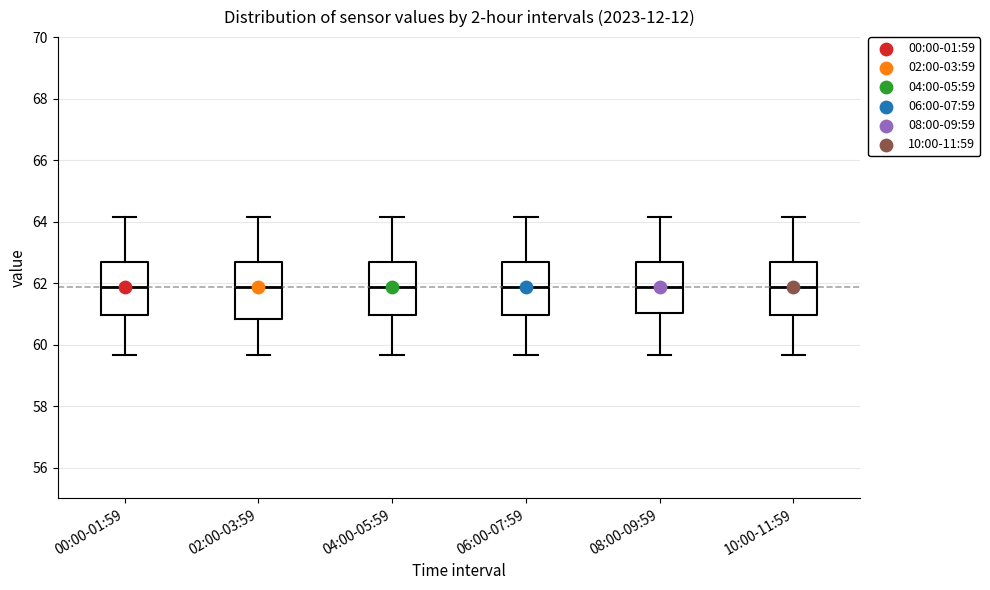

Reading left to right, read every box against the y-axis: the position of its median line, the range the box covers, and the ends of its whiskers. The values are not printed on the chart, so give them approximately, as read against the axis.

00:00-01:59: median 61.8, box 61.0 to 62.8, whiskers 59.6 to 64.2
02:00-03:59: median 61.8, box 60.8 to 62.8, whiskers 59.6 to 64.2
04:00-05:59: median 61.8, box 61.0 to 62.8, whiskers 59.6 to 64.2
06:00-07:59: median 61.8, box 61.0 to 62.8, whiskers 59.6 to 64.2
08:00-09:59: median 61.8, box 61.0 to 62.8, whiskers 59.6 to 64.2
10:00-11:59: median 61.8, box 61.0 to 62.8, whiskers 59.6 to 64.2